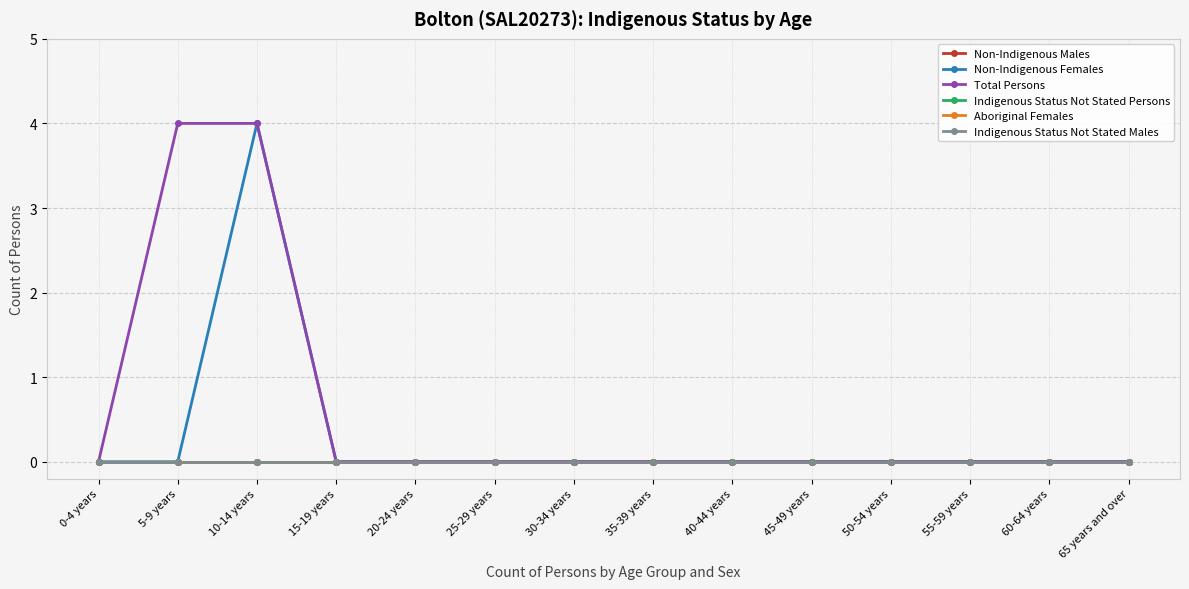

Between 0-4 years and 60-64 years, which is larger?

0-4 years